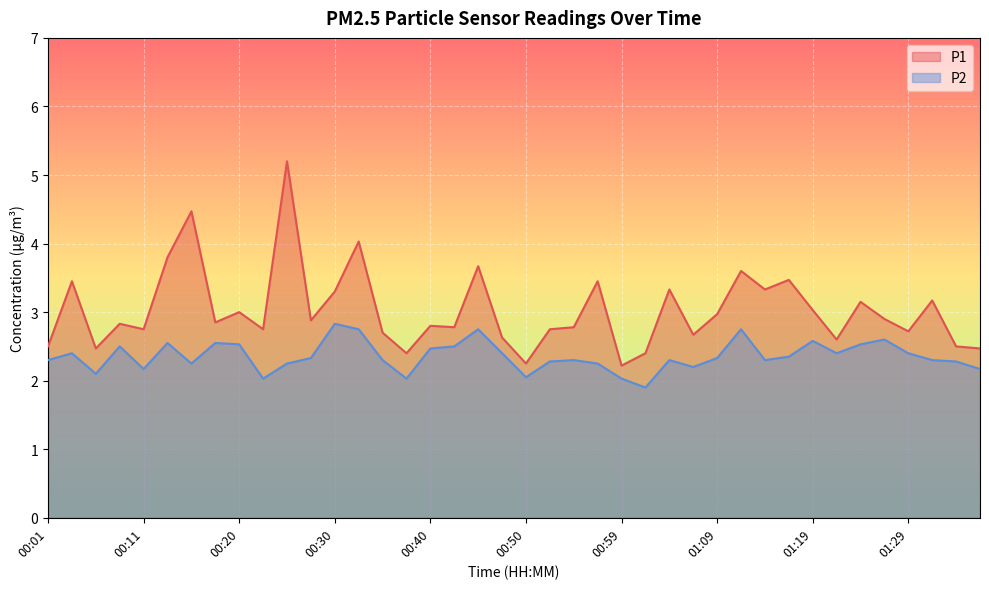

How many distinct data groups are displayed?

2